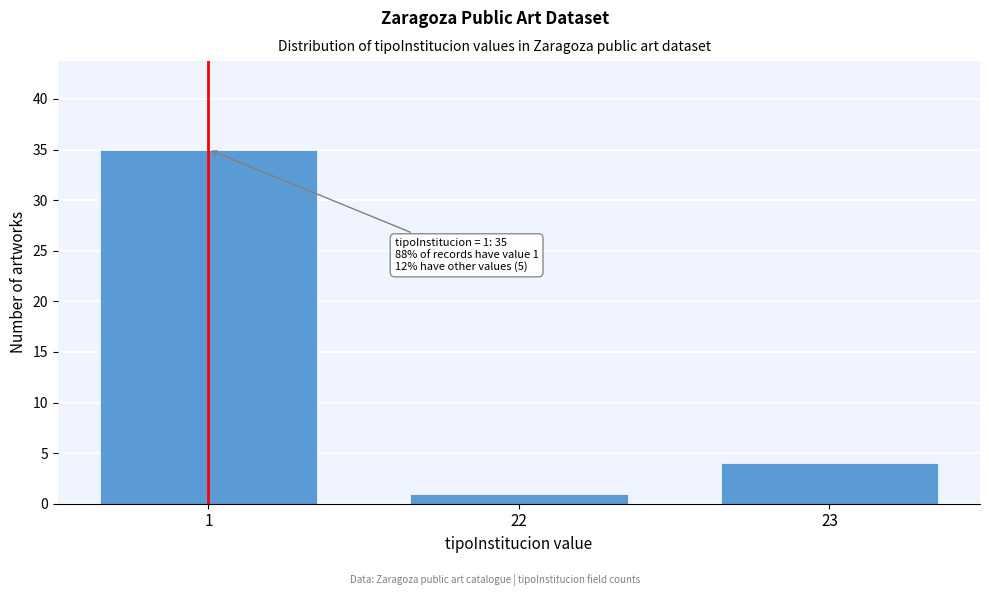

Reading right to left, list all the values displayed in this chart.

23=4	22=1	1=35